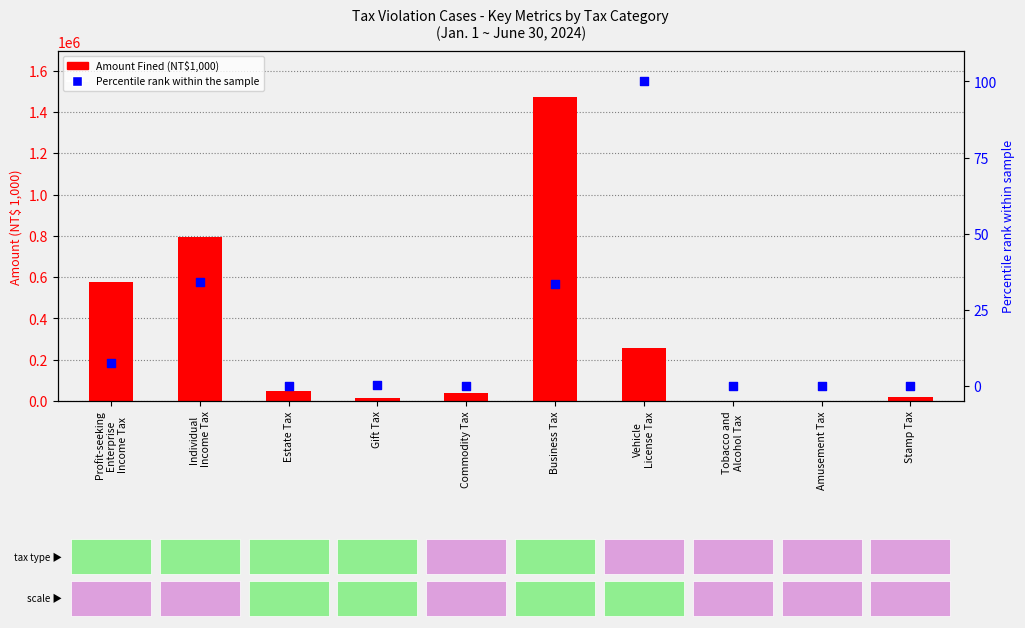

At which category is the sum across all series the highest?

Business Tax